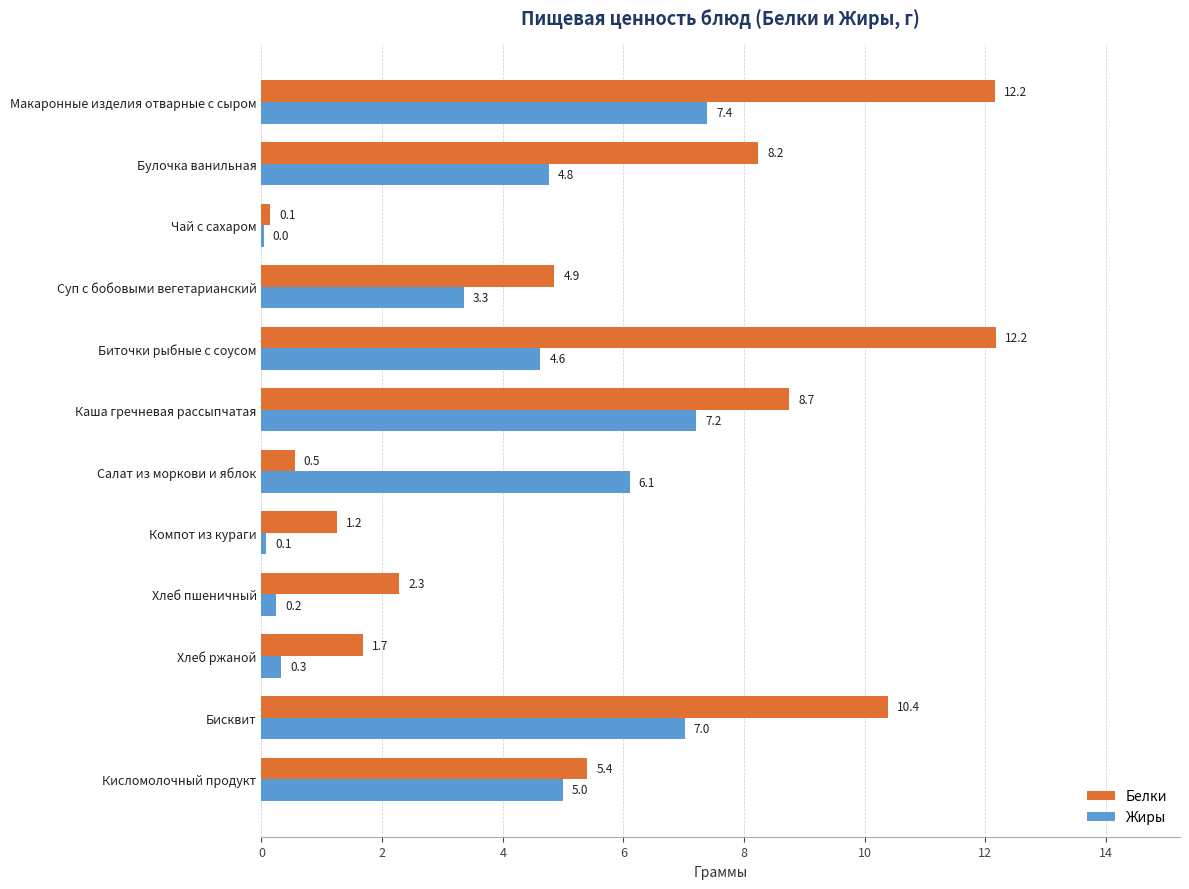

How many data points in Жиры are above 4?

7